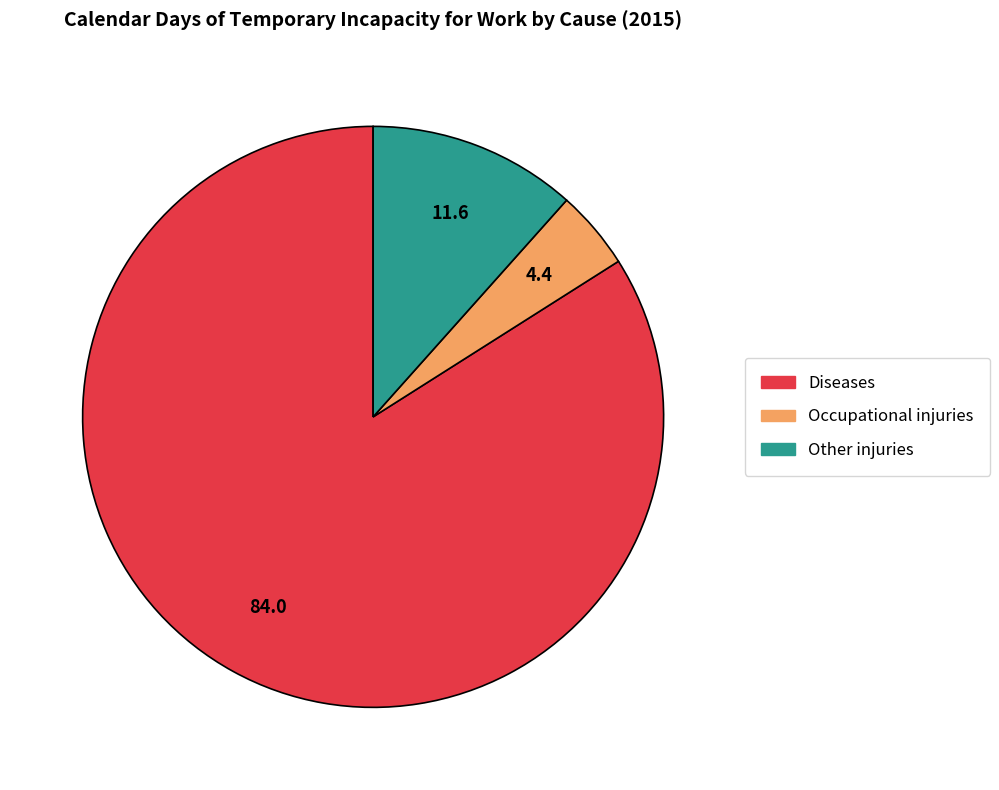

Do Other injuries and Diseases together represent more than half of the pie?

Yes